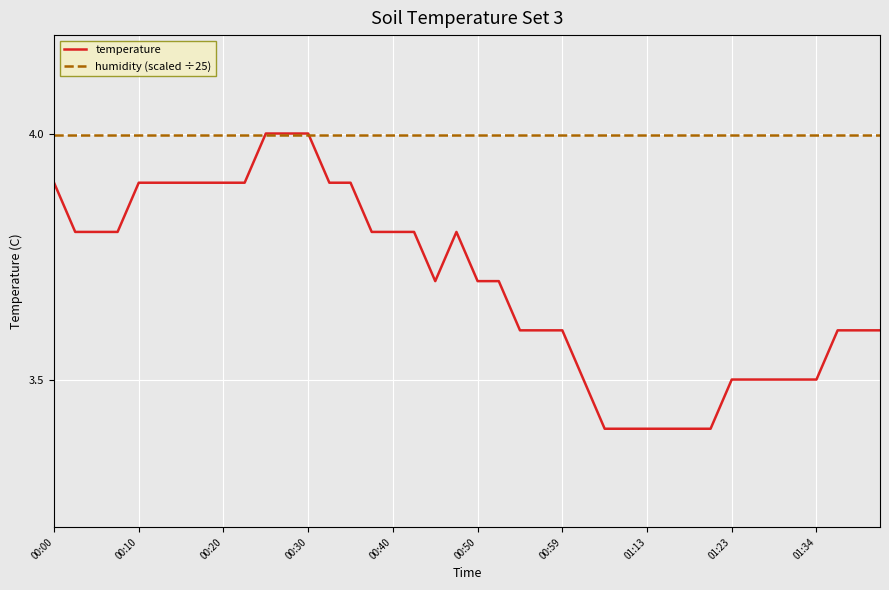

Which series has the widest spread of values?

temperature